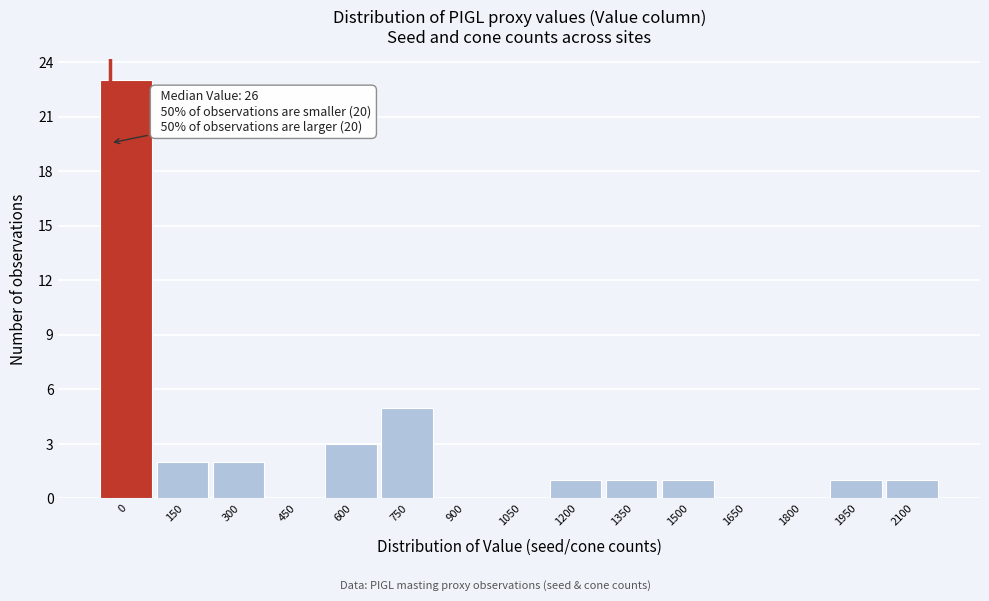

Reading left to right, what are all the values shown in this chart?

0=23	150=2	300=2	450=0	600=3	750=5	900=0	1050=0	1200=1	1350=1	1500=1	1650=0	1800=0	1950=1	2100=1